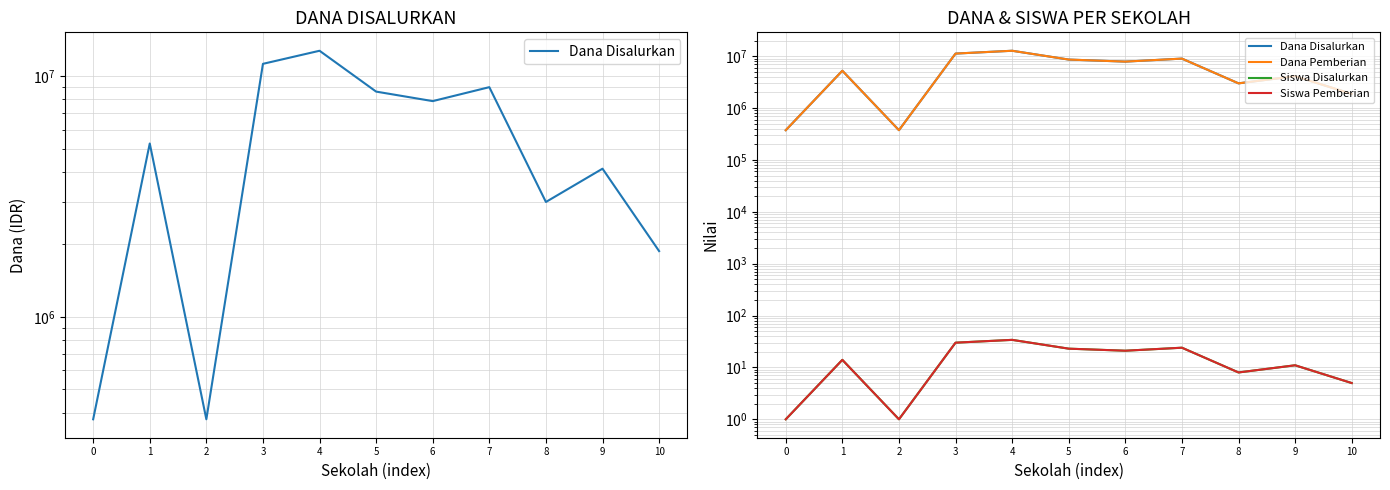

What is the maximum value for Siswa Disalurkan?

34